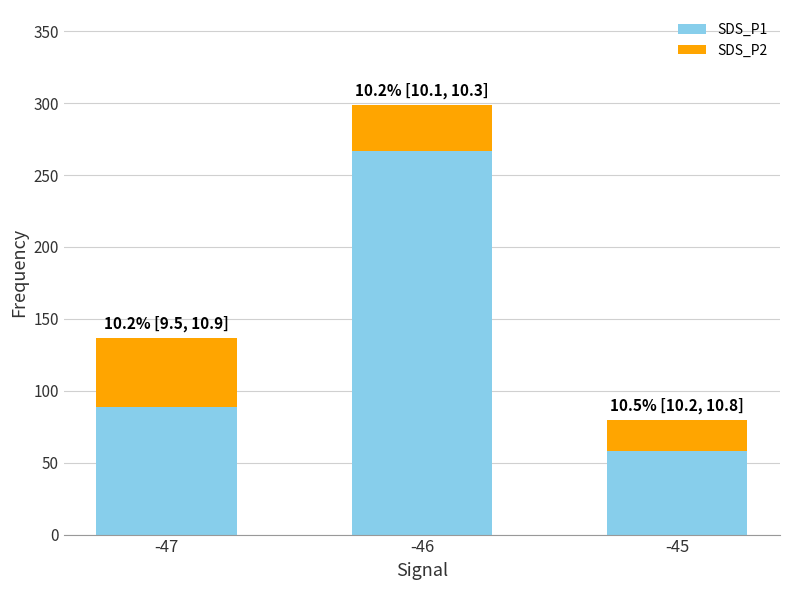

The value of SDS_P1 at -45 is 86. True or false?

False